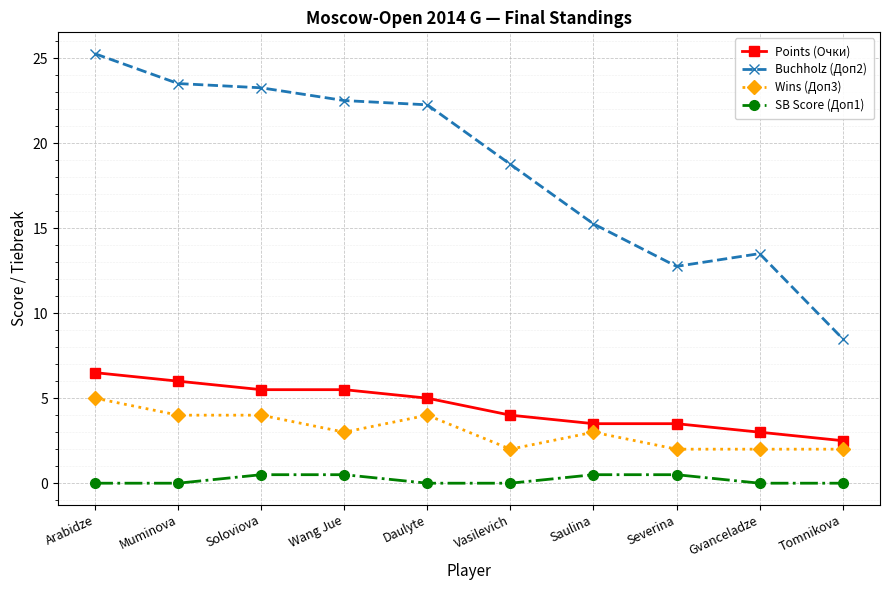

At how many categories does at least one series exceed 7?

10